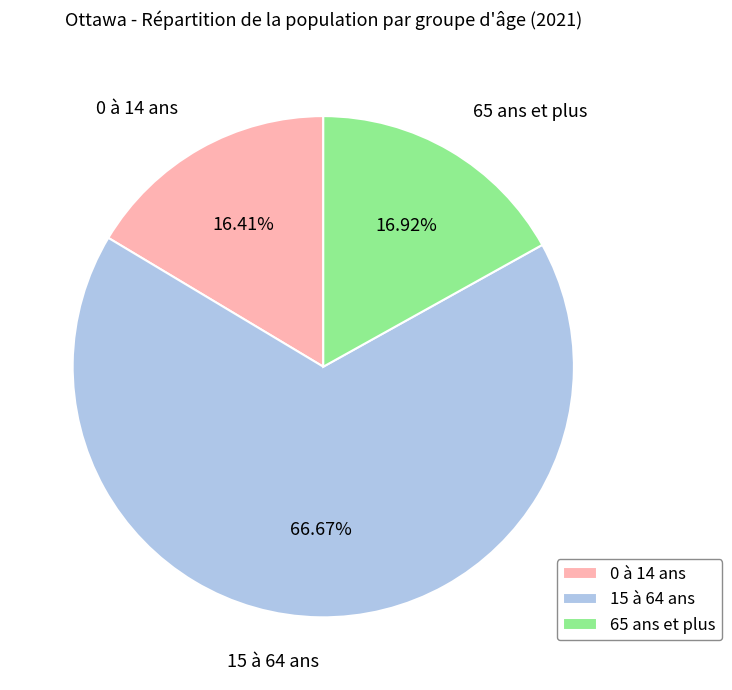

Is the sum of 0 à 14 ans and 15 à 64 ans greater than half?

Yes